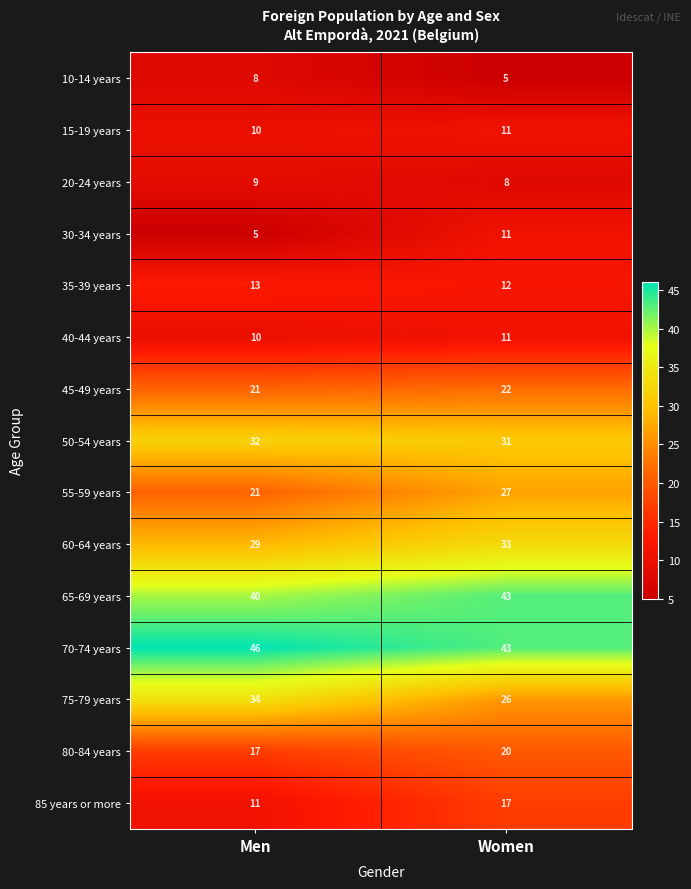

Rank the categories by 15-19 years value from highest to lowest.

Women, Men